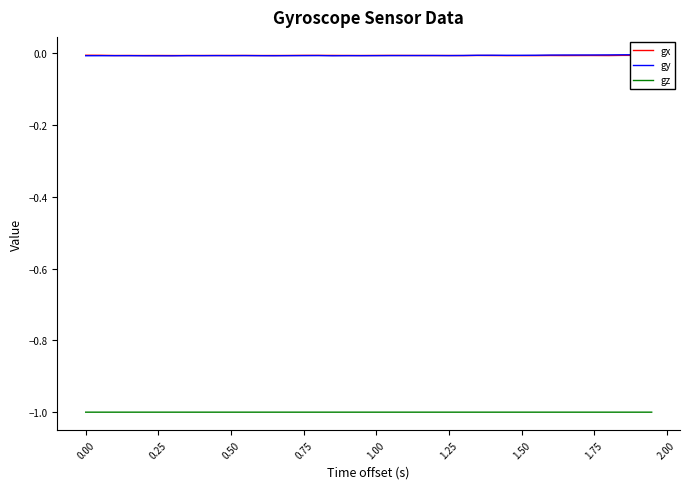

True or false: gz and gx cross at least once.

False